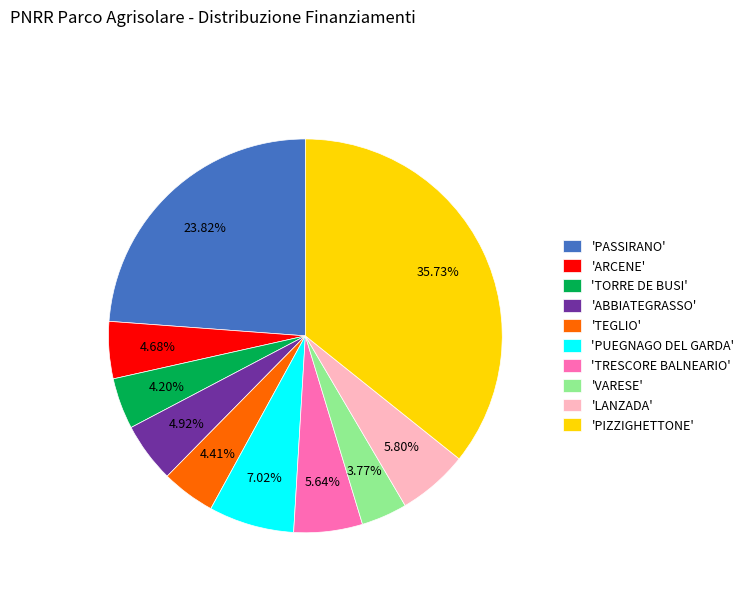

Which has a higher value, 'TRESCORE BALNEARIO' or 'PIZZIGHETTONE'?

'PIZZIGHETTONE'